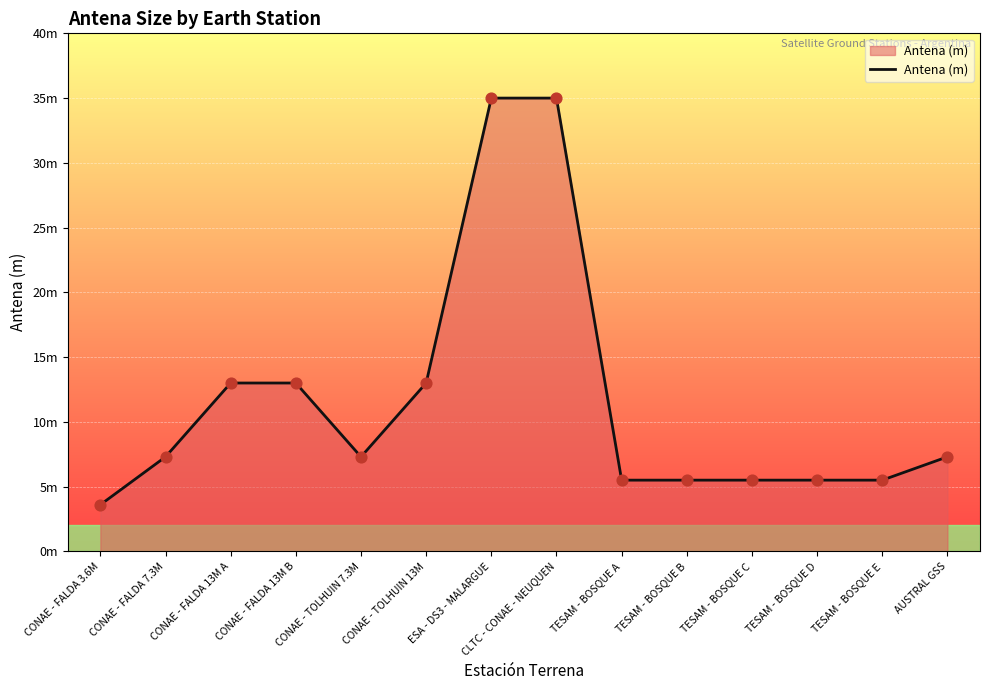

What is the change in value from CONAE - FALDA 3.6M to CONAE - TOLHUIN 7.3M?

+3.7